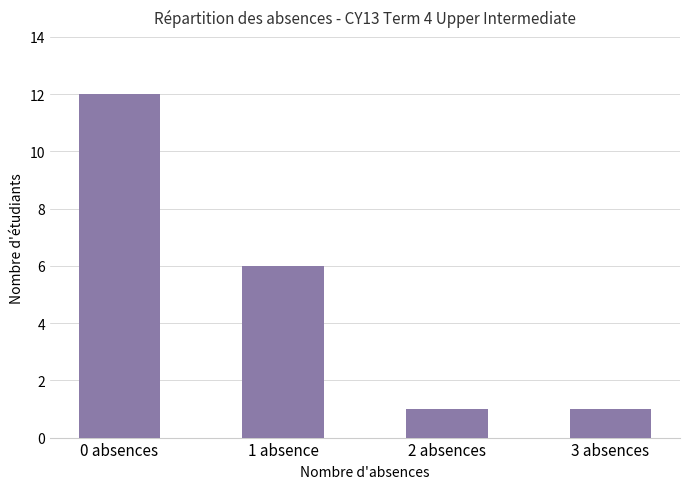

What is the label of the 4th bar from the left?

3 absences